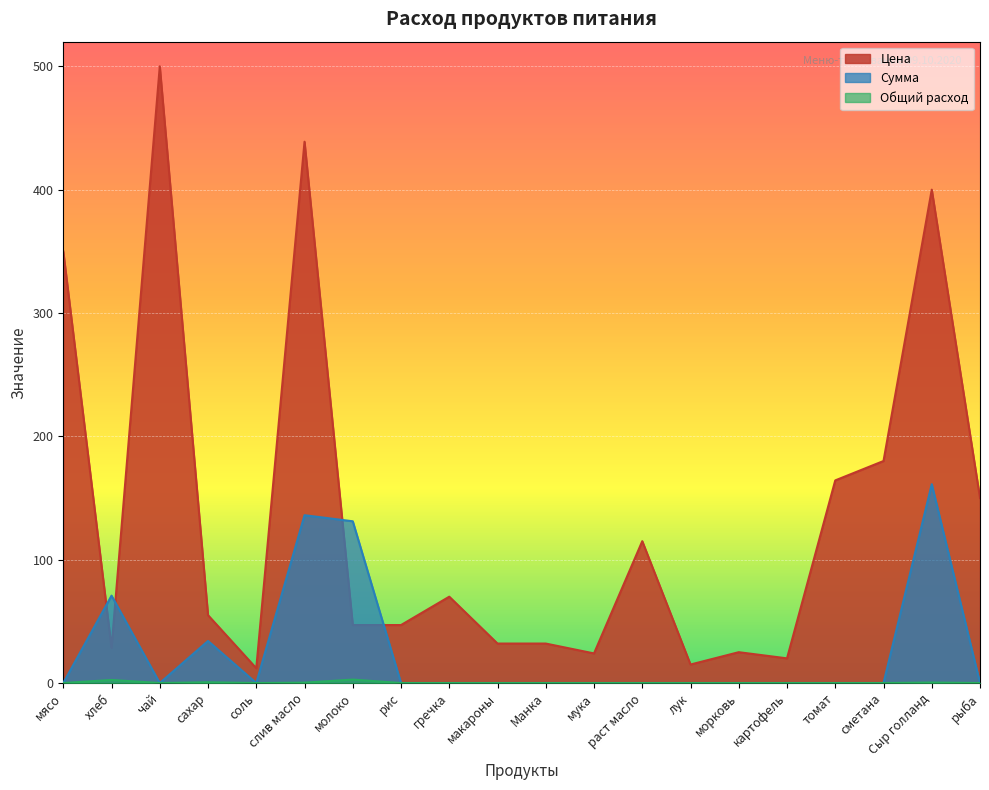

At мука, list the series in order from smallest to largest.

Сумма, Общий расход, Цена